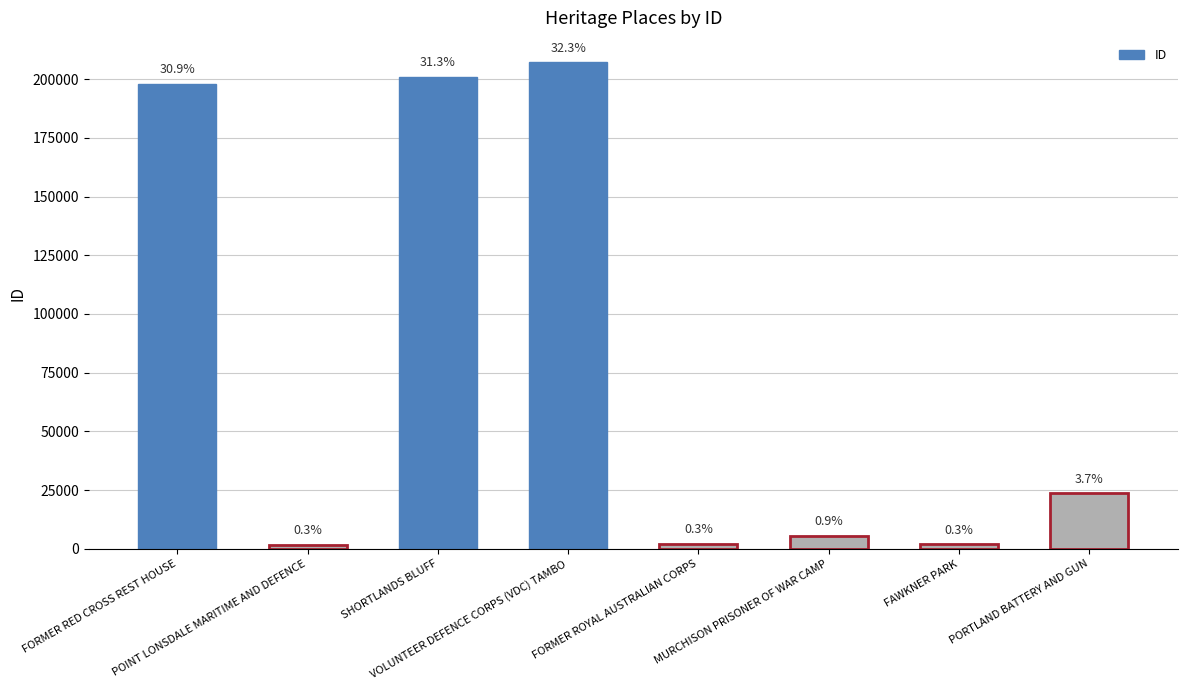

Is it true that the value at PORTLAND BATTERY AND GUN is 23736?

True